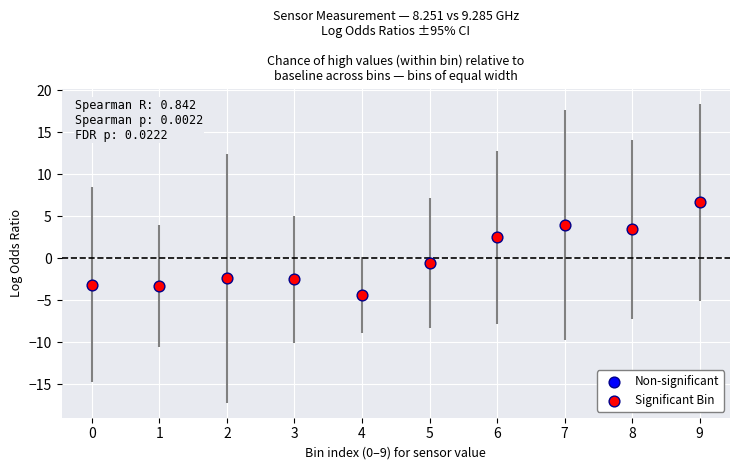

What is the range of Y values (max minus min)?

11.0